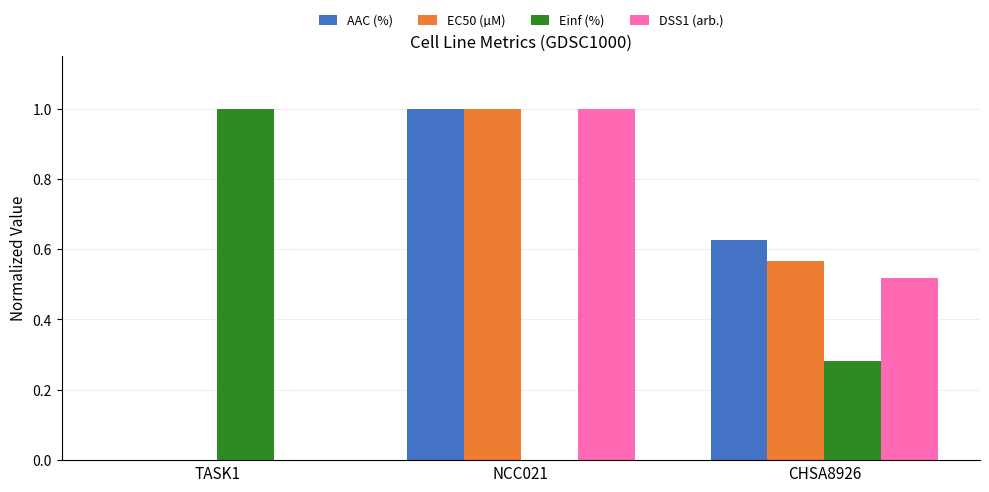

Between NCC021 and CHSA8926, which series saw the biggest shift?

DSS1 (arb.)